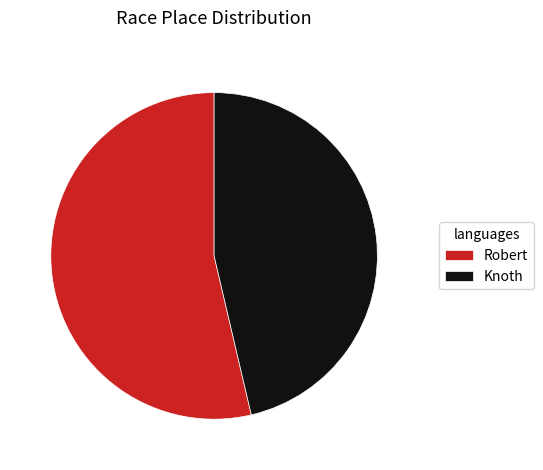

Between Robert and Knoth, which is larger?

Robert